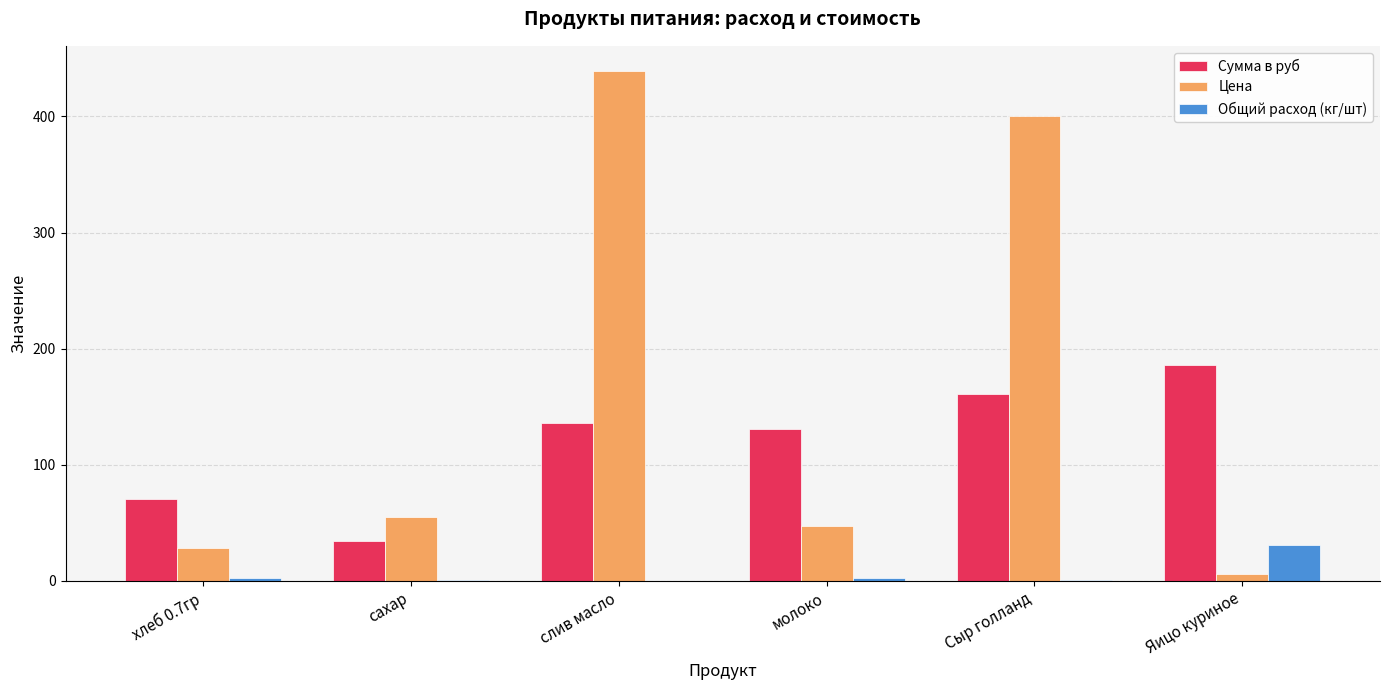

At which label does Цена reach its peak?

слив масло